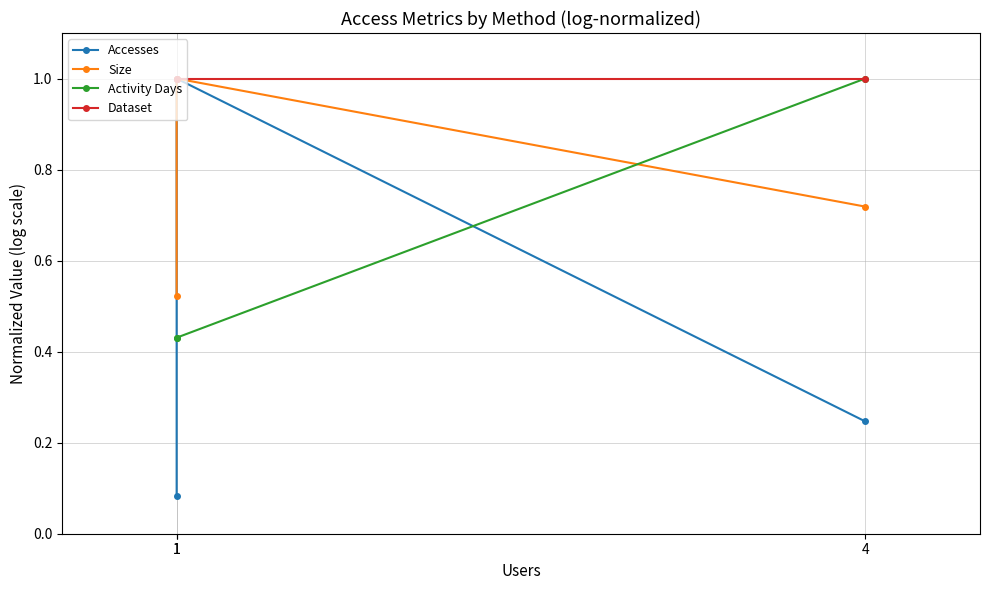

Between 1 and 4, which is larger?

4